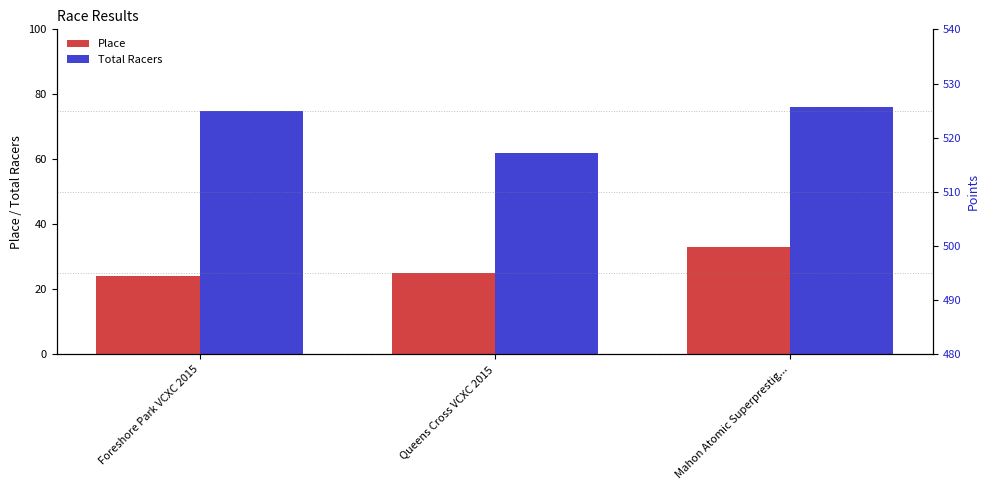

Rank the series at Foreshore Park VCXC 2015 from lowest to highest value.

Place, Total Racers